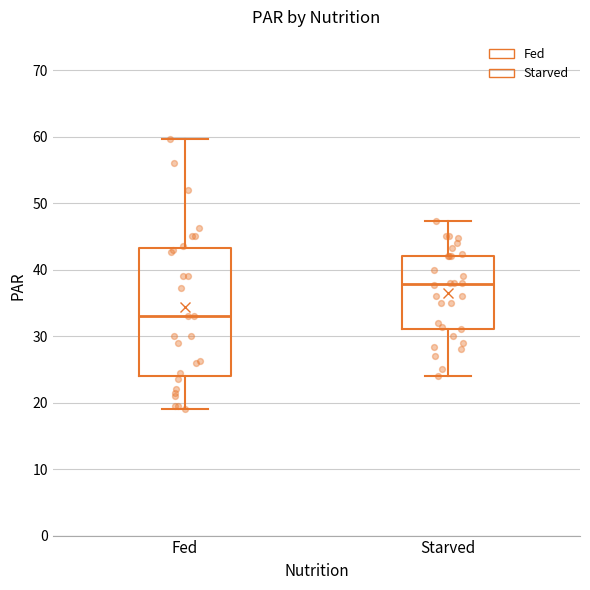

Where does the median line of the box for Fed sit on the y-axis? The values are not printed on the chart, so give them approximately, as read against the axis.

33